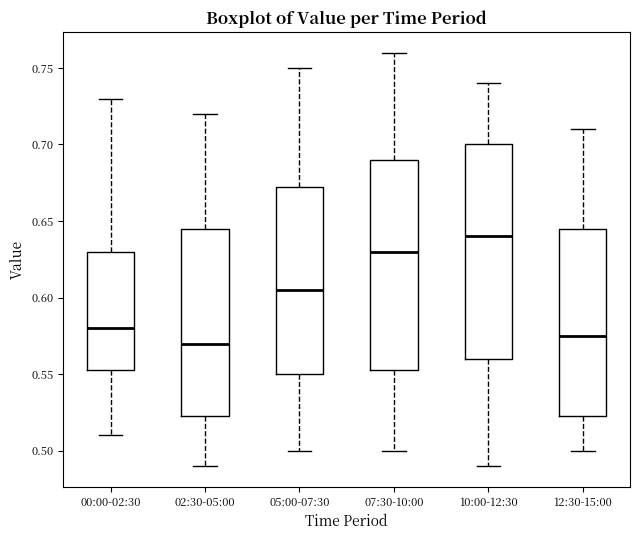

Which box's median line is the highest?

10:00-12:30